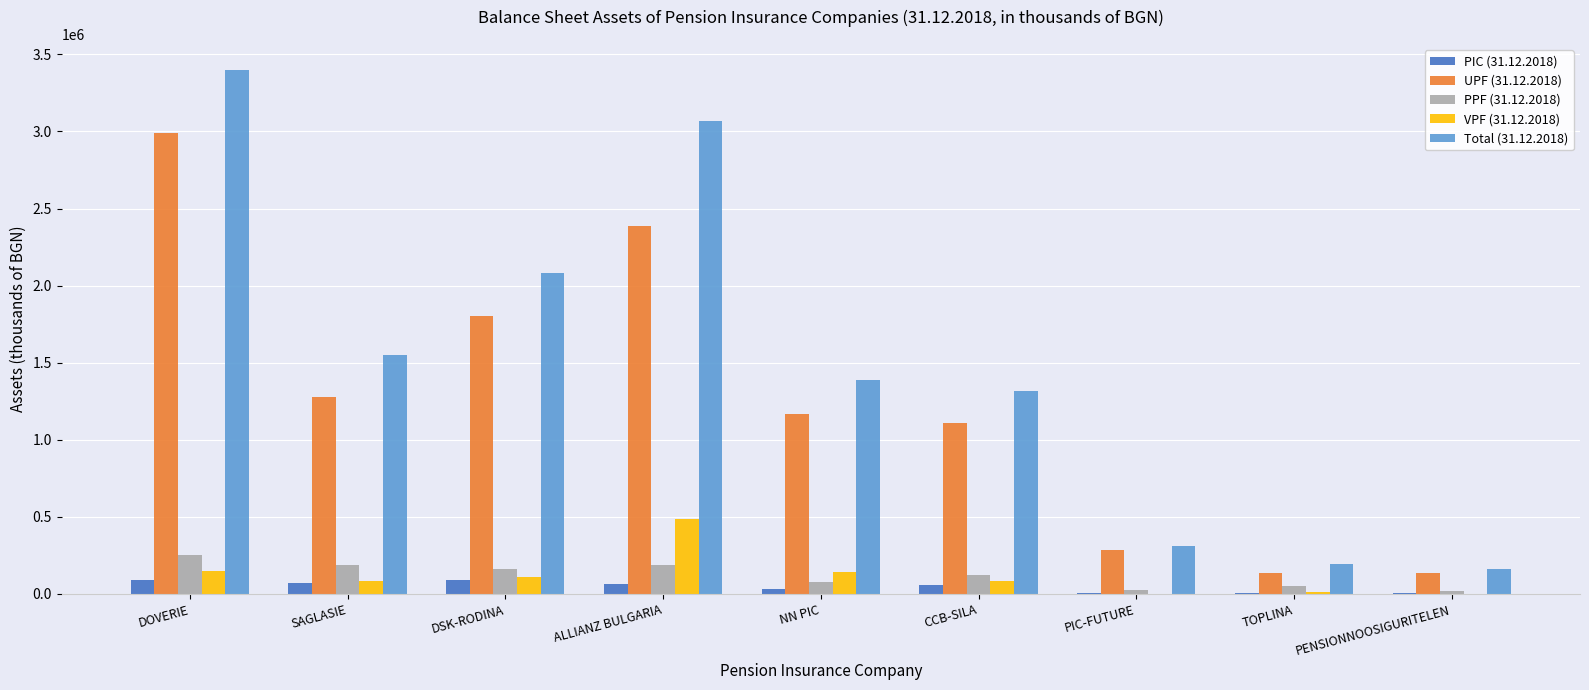

The PPF (31.12.2018) series shows 189426 at ALLIANZ BULGARIA. True or false?

True